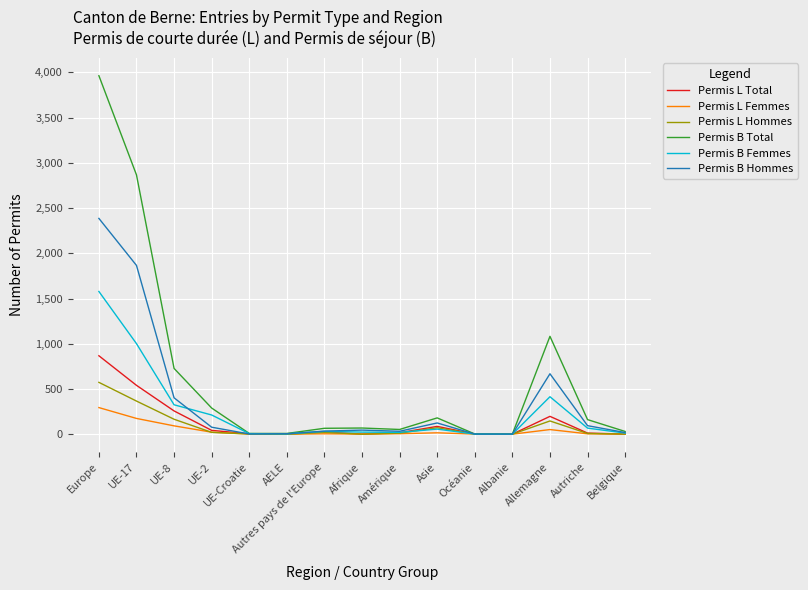

What is the highest value of the Permis B Femmes series?

1578